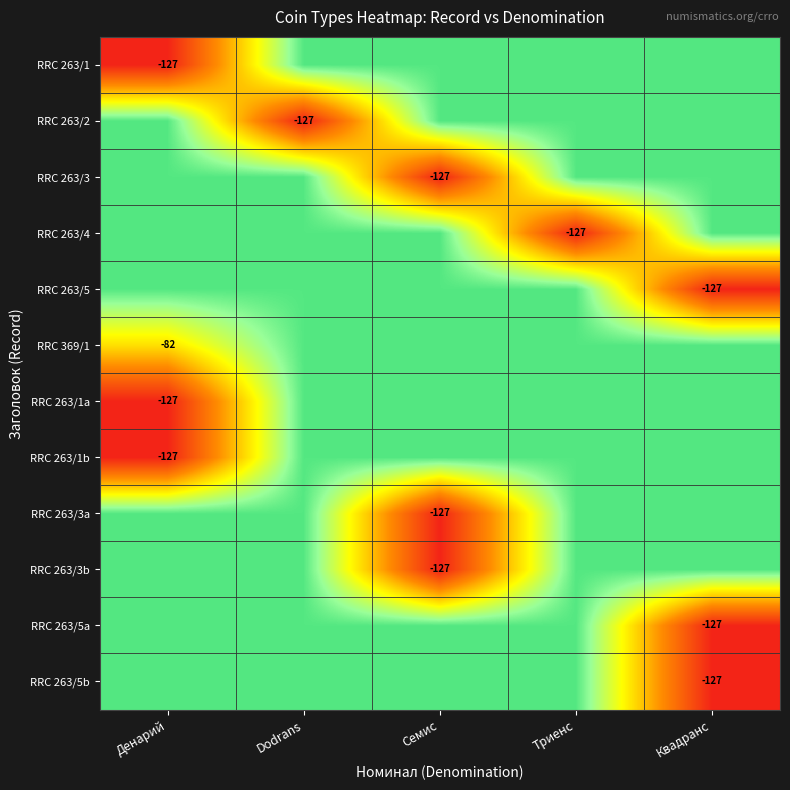

Is it true that RRC 263/2 equals -127 at Dodrans?

True